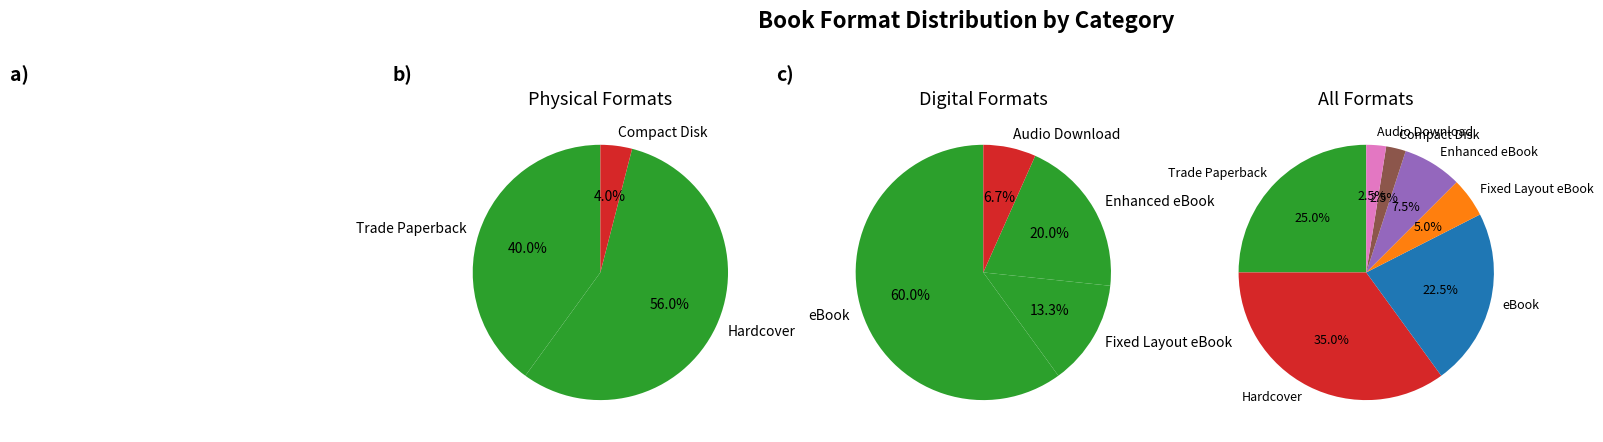

Do Trade Paperback and Fixed Layout eBook together represent more than half of the pie?

No